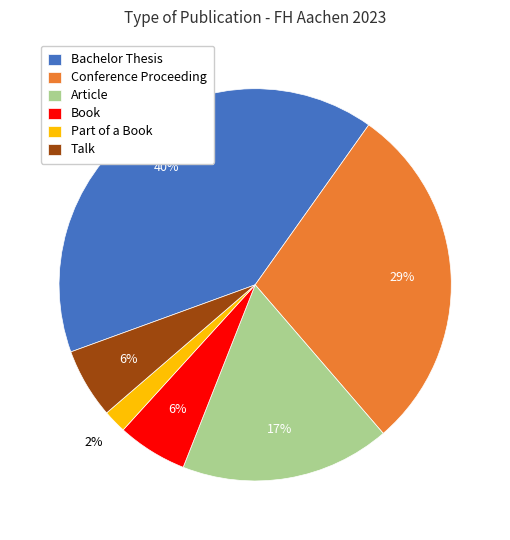

To the nearest percent, what portion does Bachelor Thesis represent?

40%